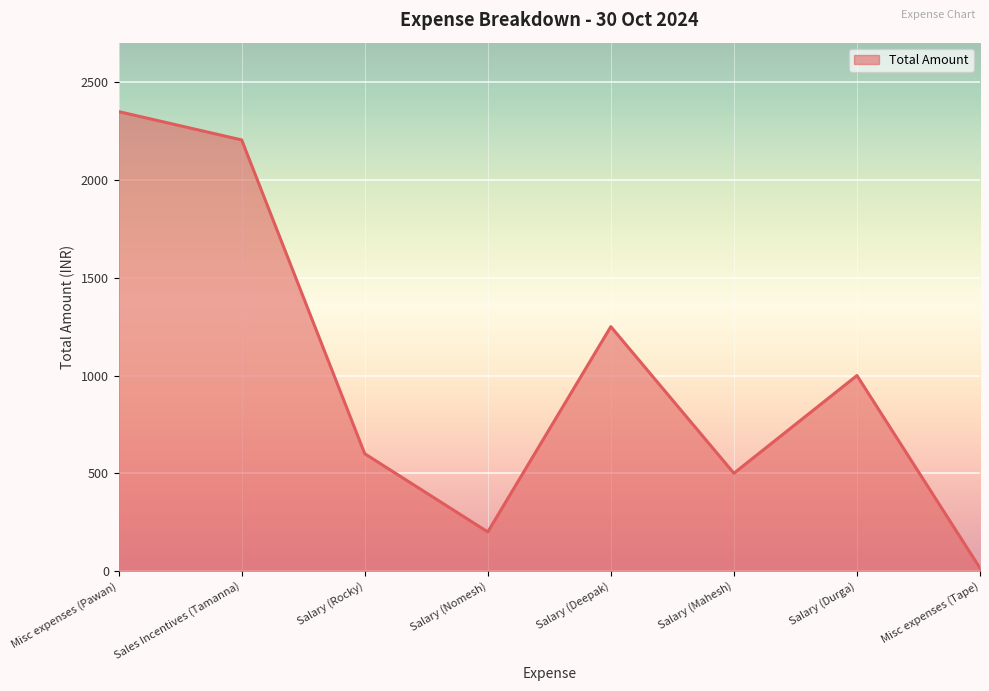

What is the average value?

1015